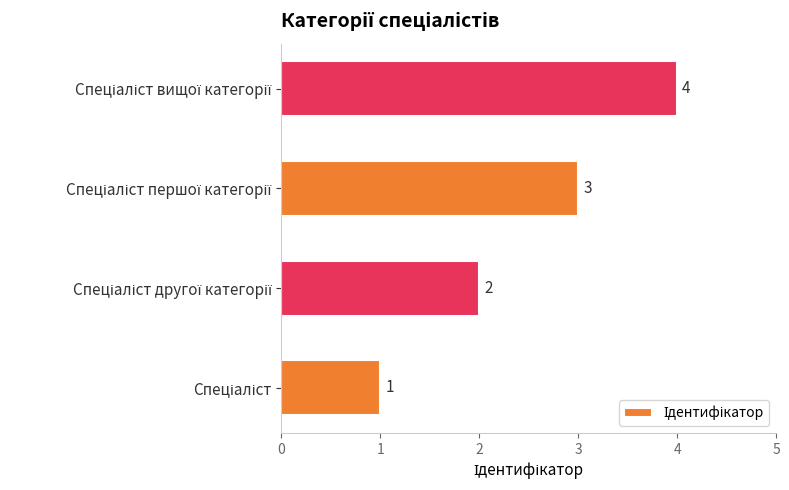

What is the maximum value shown in the chart?

4